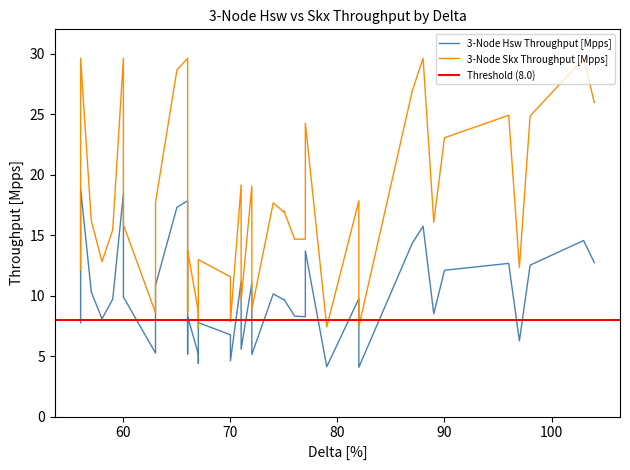

At how many categories does at least one series exceed 12?

30